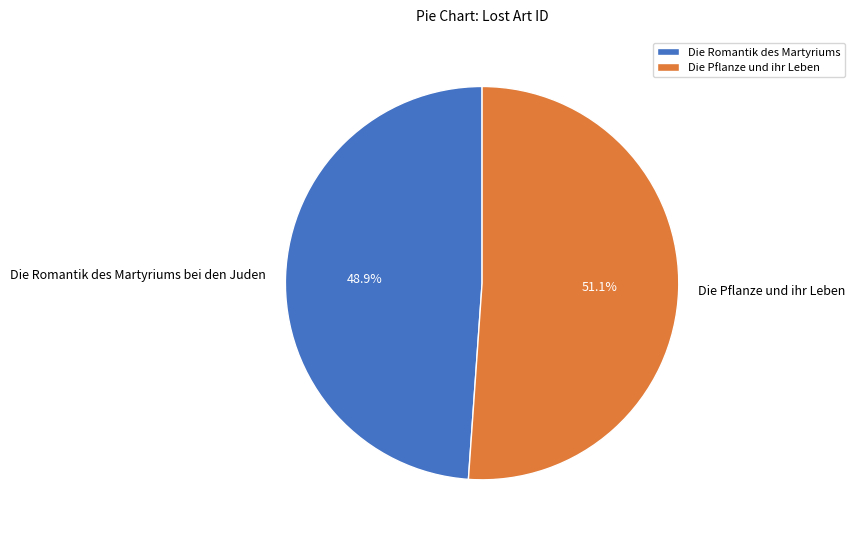

Approximately how many times larger is the value at Die Romantik des Martyriums bei den Juden compared to Die Pflanze und ihr Leben?

1.0